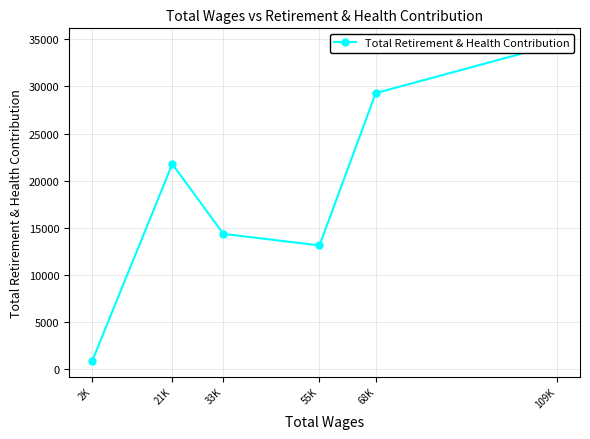

Which category has the lowest value across all series?

2K